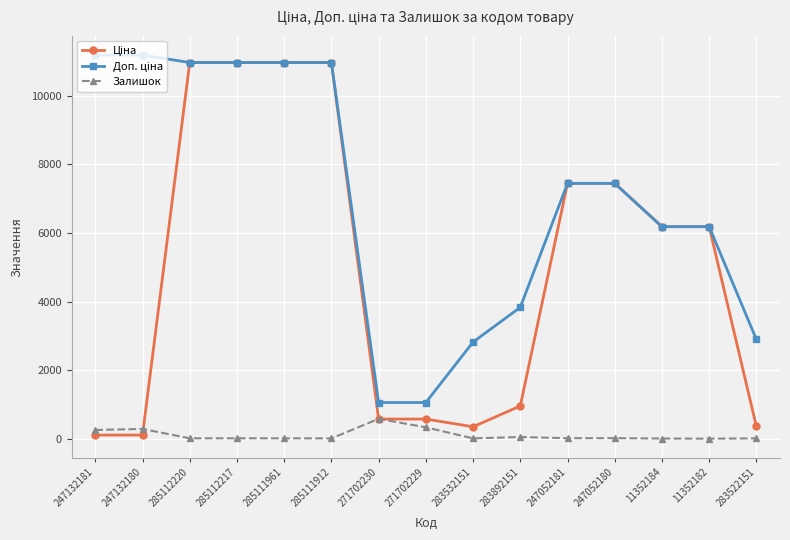

What is the highest value of the Залишок series?

584.0